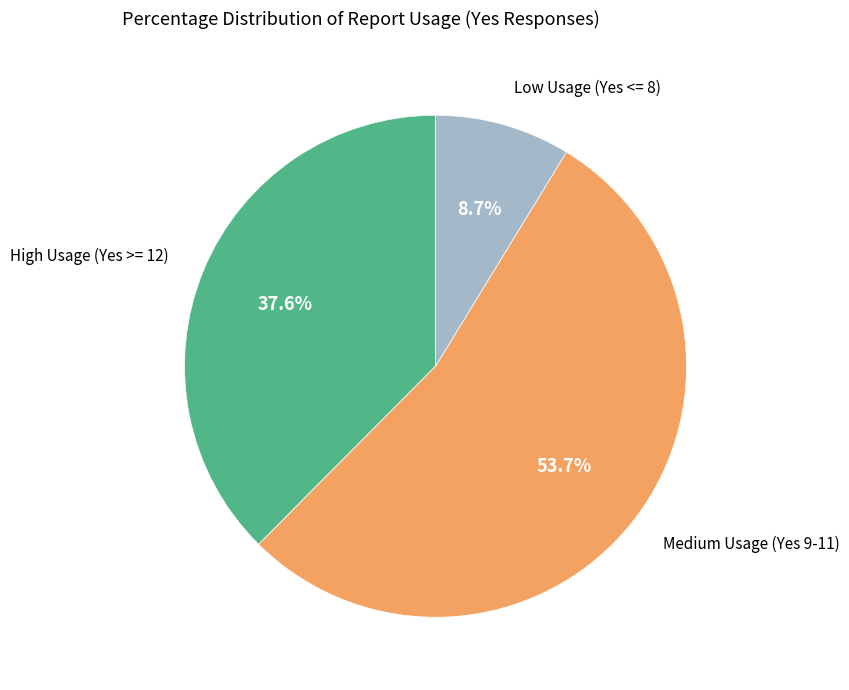

Does any single category account for the majority?

Yes